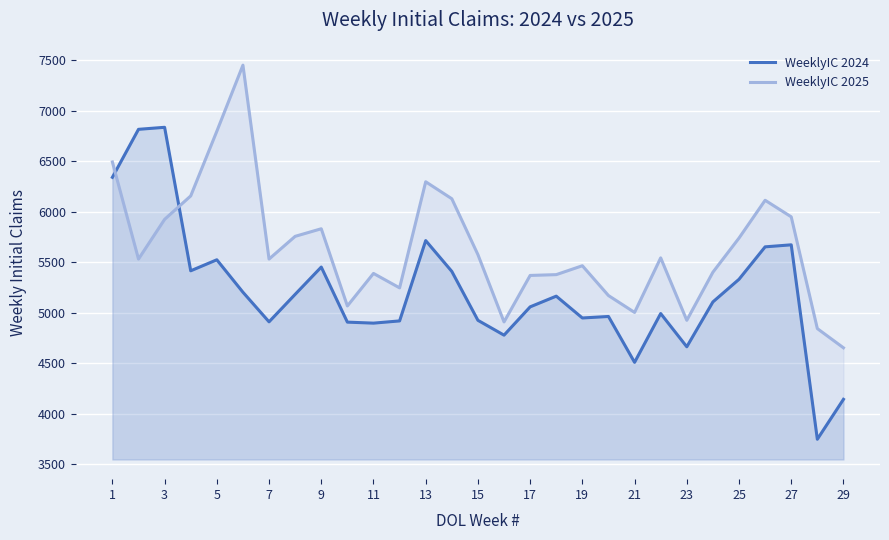

After their last crossing, which series has the higher values: WeeklyIC 2024 or WeeklyIC 2025?

WeeklyIC 2025